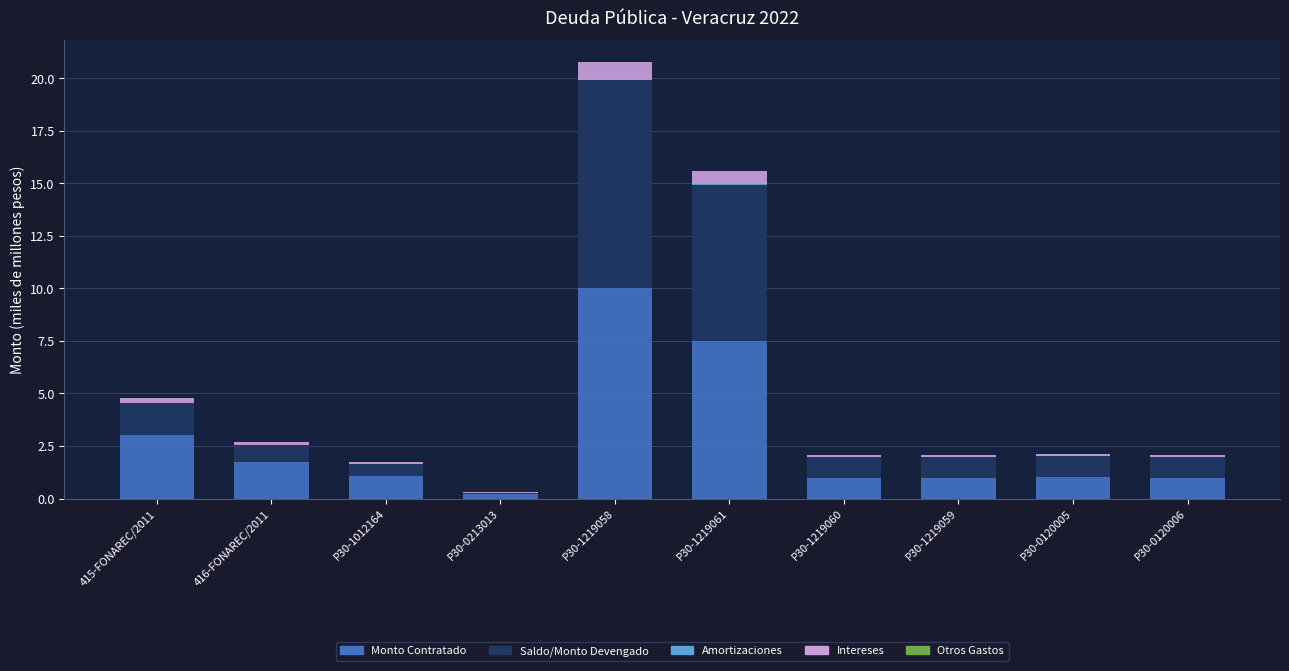

At which category is the sum across all series the highest?

P30-1219058